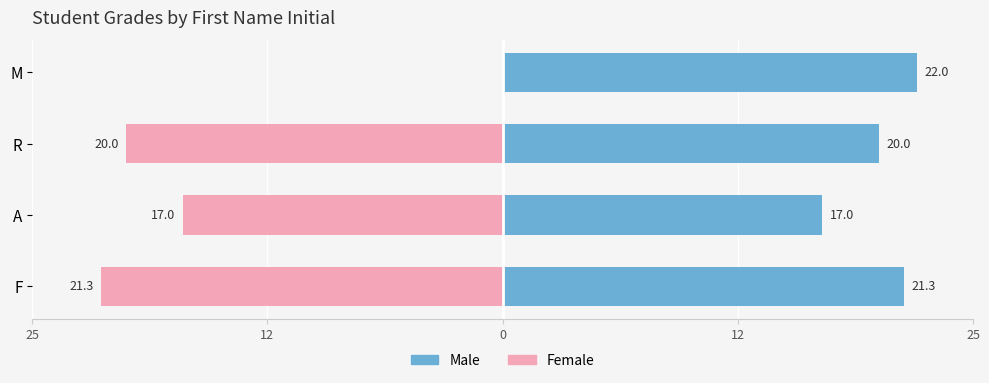

Is it true that Male equals 7.1 at M?

False